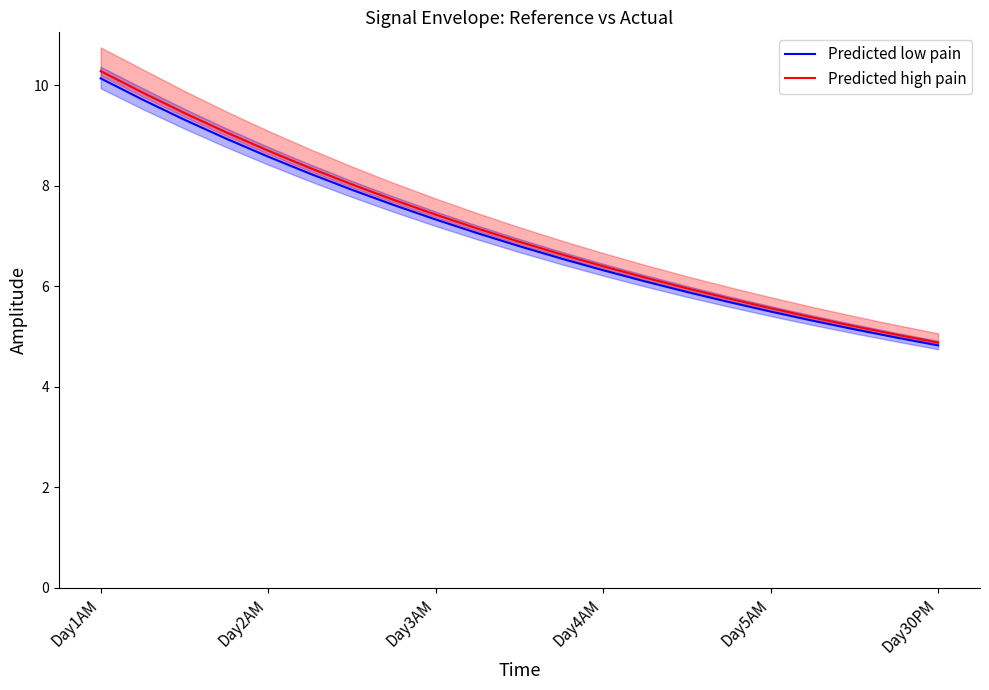

True or false: Predicted low pain and Predicted high pain intersect in this chart.

False